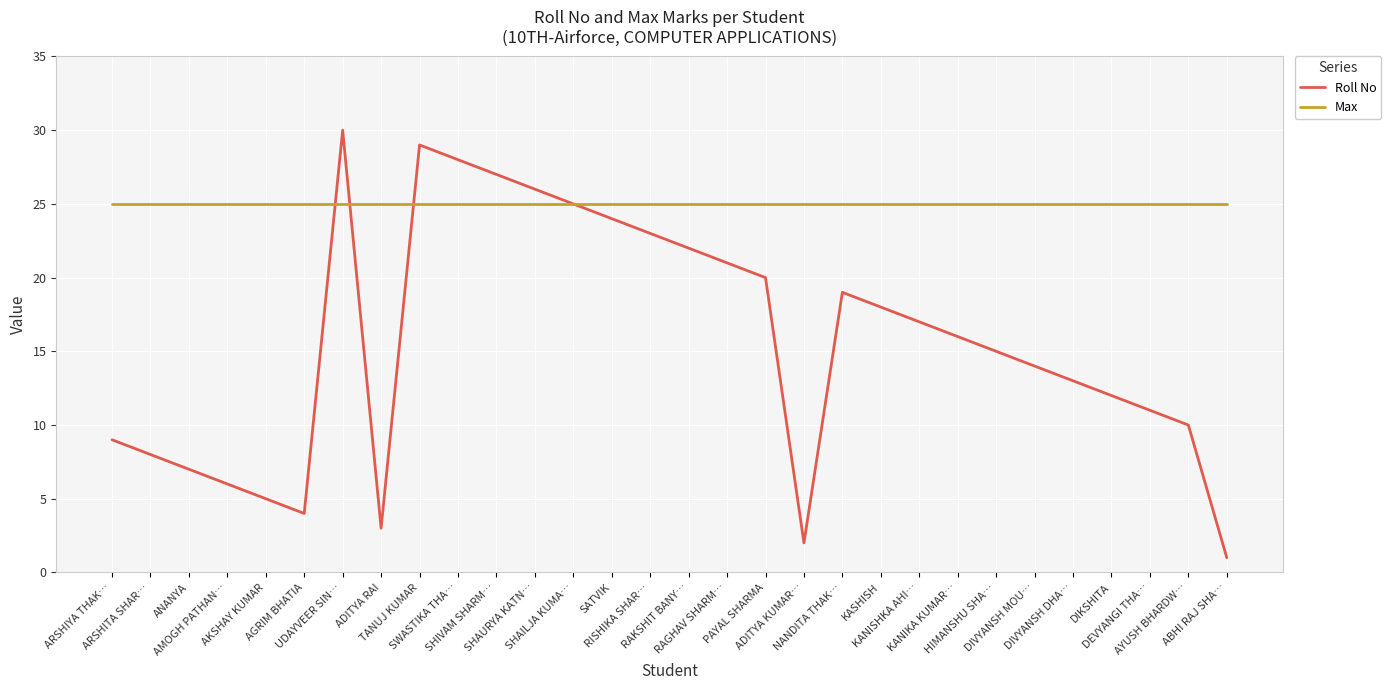

What is the sum of all Roll No values?

465